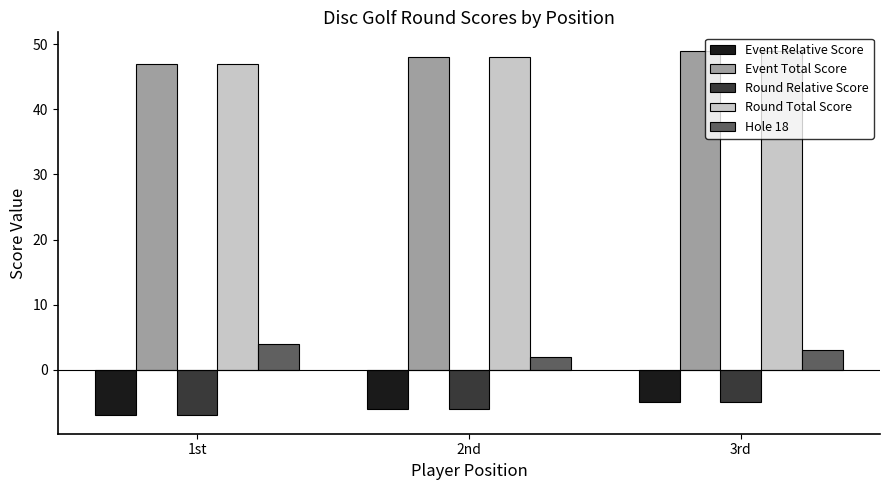

What is the value of the Event Total Score bar at the 1st from the left?

47